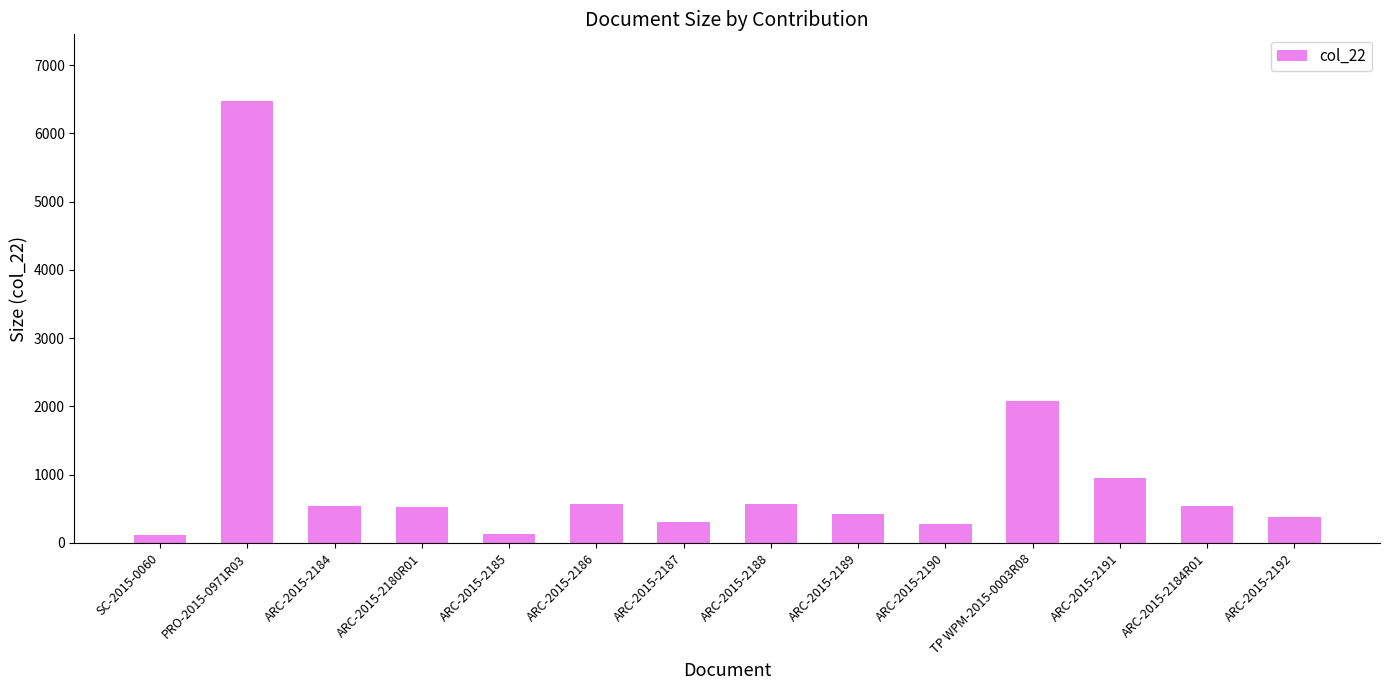

What is the ratio of the value at ARC-2015-2192 to the value at ARC-2015-2187?

1.2